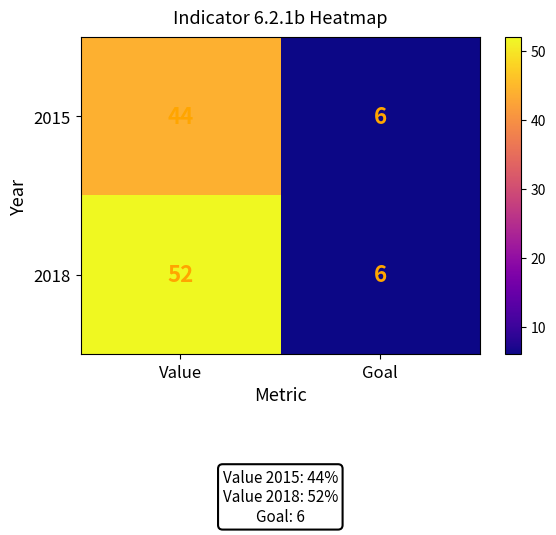

Between Value and Goal, which series saw the biggest shift?

2018